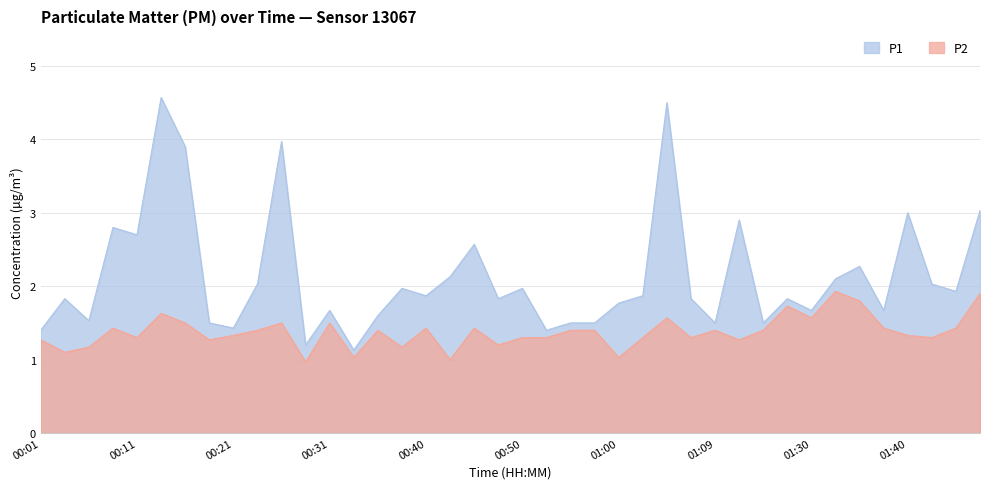

True or false: P2 and P1 intersect in this chart.

False